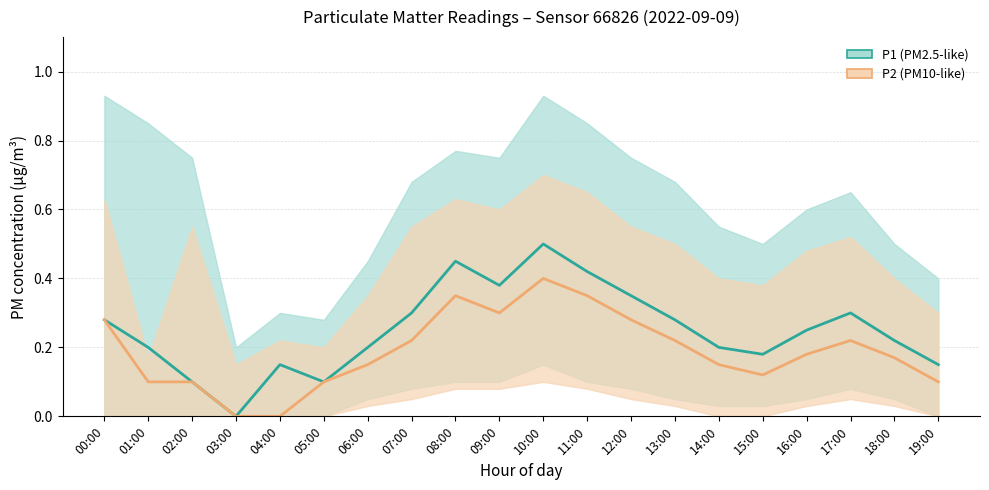

True or false: P1 (PM2.5-like) and P2 (PM10-like) cross at least once.

False